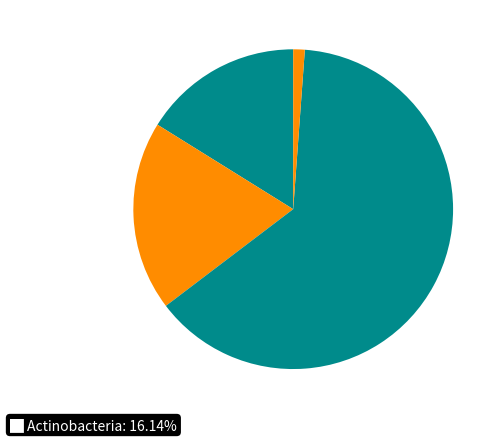

Count the number of slices in the pie.

4